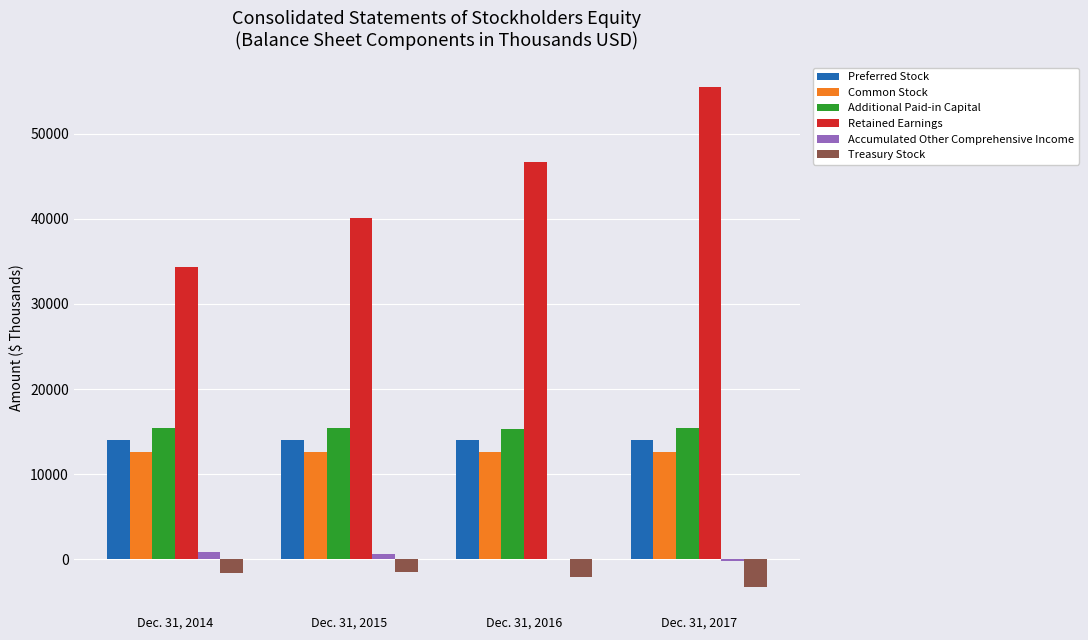

Read the Treasury Stock value at Dec. 31, 2017, to the nearest 100.

-3300